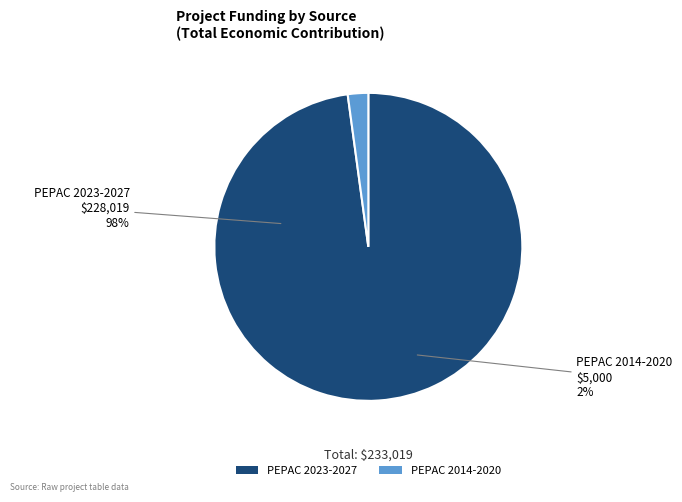

Count the number of slices in the pie.

2